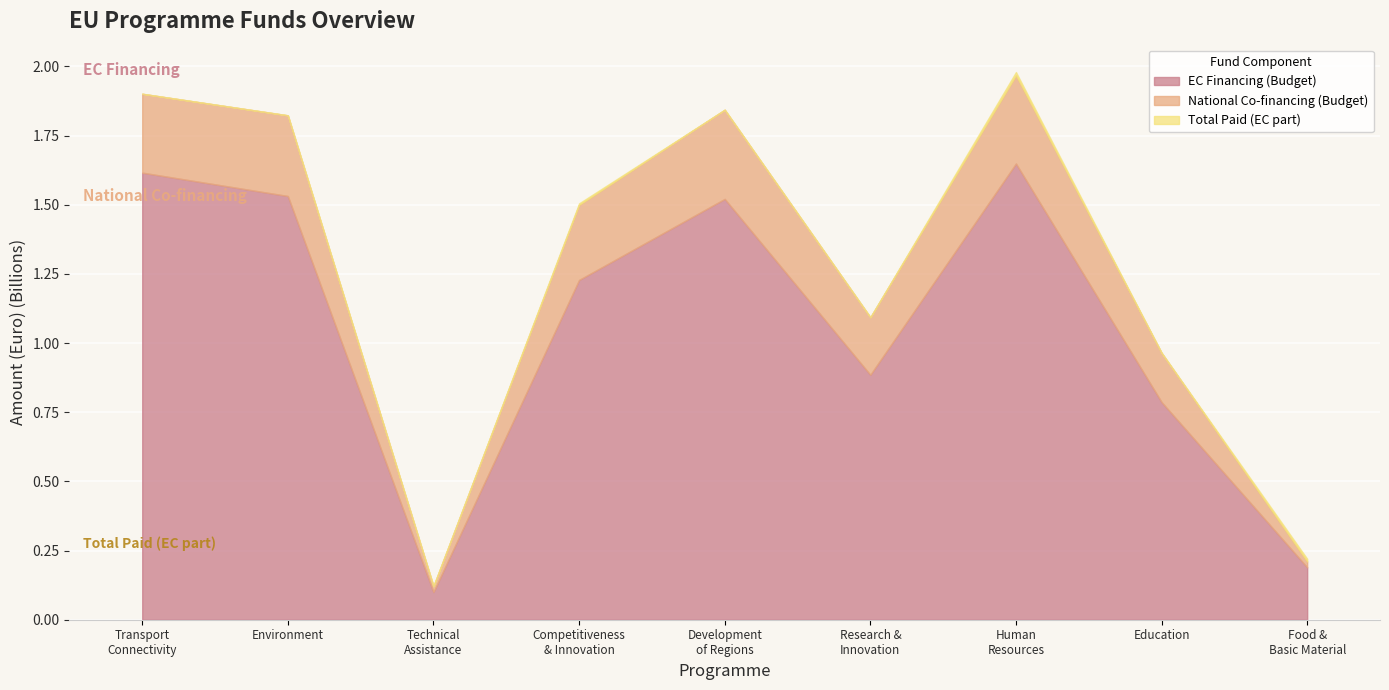

True or false: EC Financing (Budget) and National Co-financing (Budget) intersect in this chart.

False